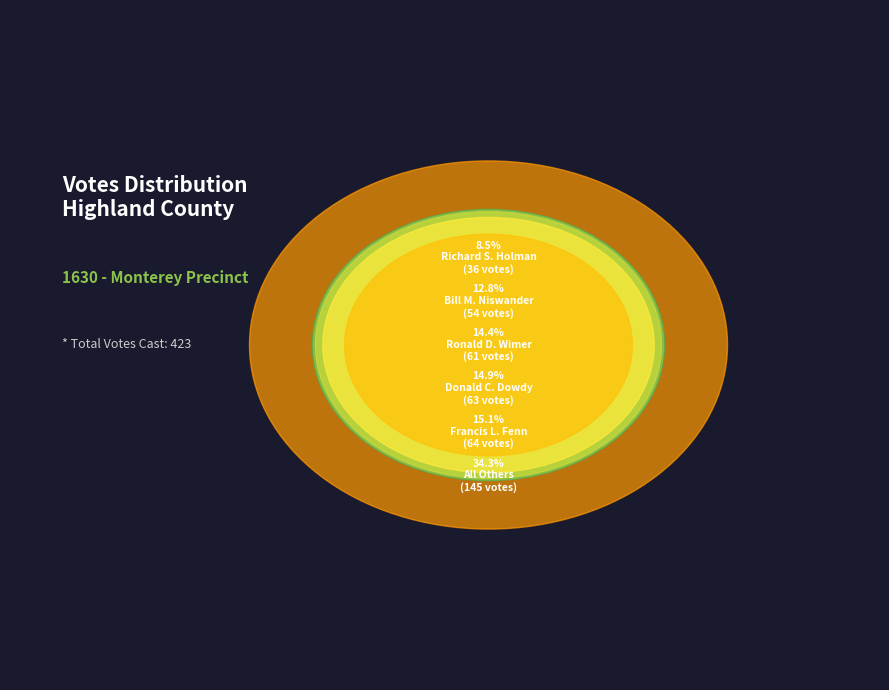

To the nearest percent, what is the average slice percentage?

17%